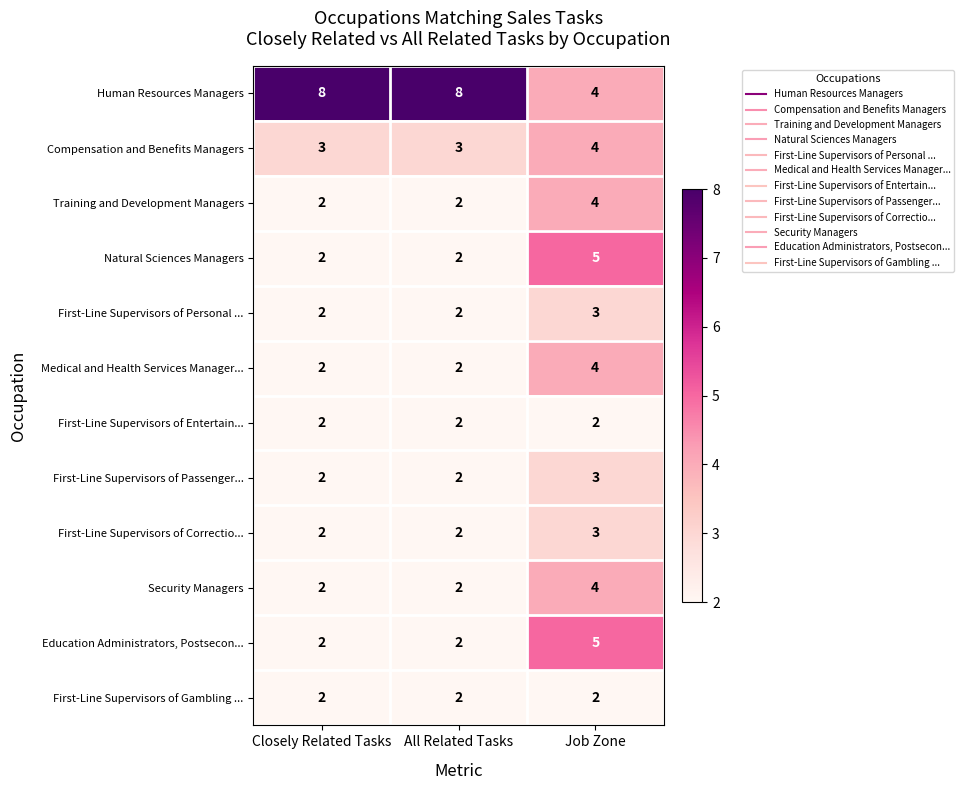

What is the greatest value displayed?

8